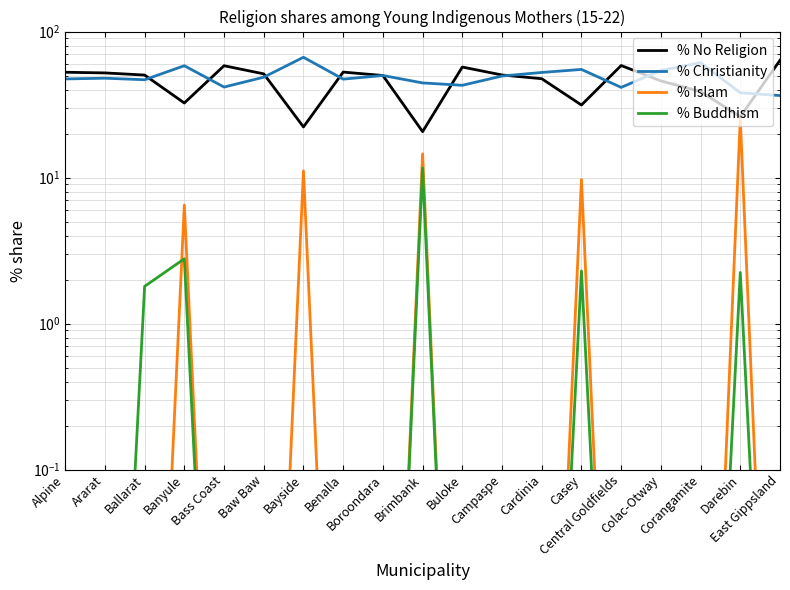

Between Baw Baw and Brimbank, which series saw the biggest shift?

% No Religion